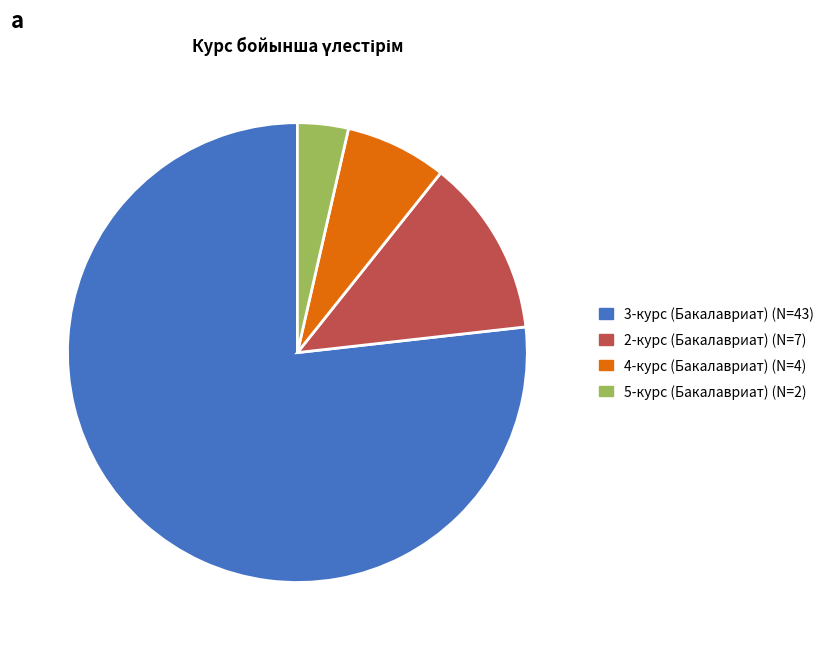

Is there a majority slice in this chart?

Yes